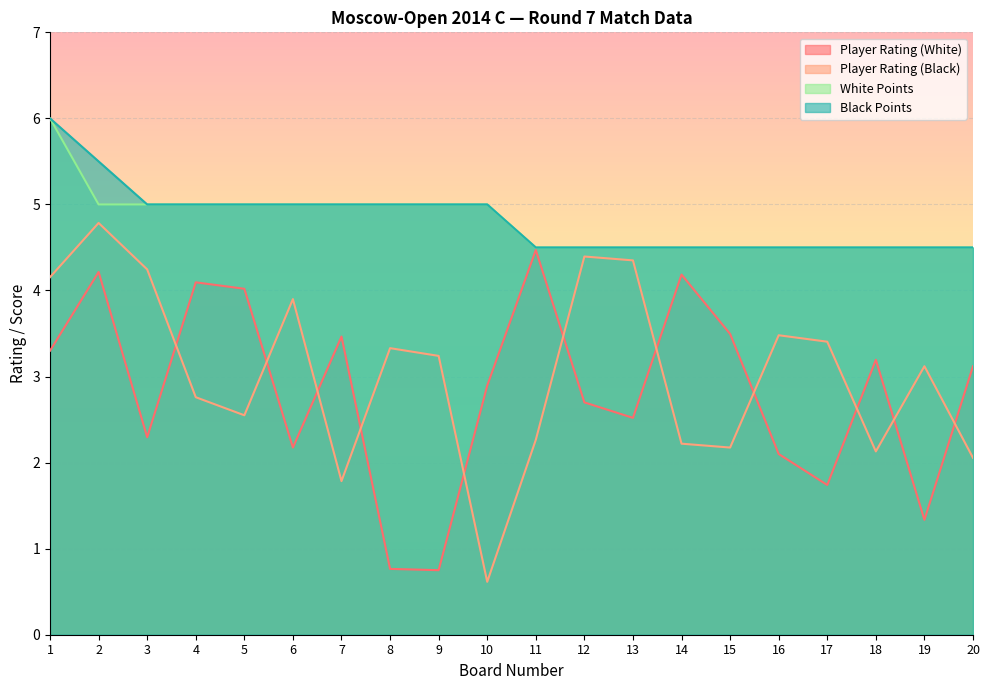

List the labels in order of Player Rating (White) value, smallest first.

9, 8, 19, 17, 16, 6, 3, 13, 12, 10, 20, 18, 1, 7, 15, 5, 4, 14, 2, 11